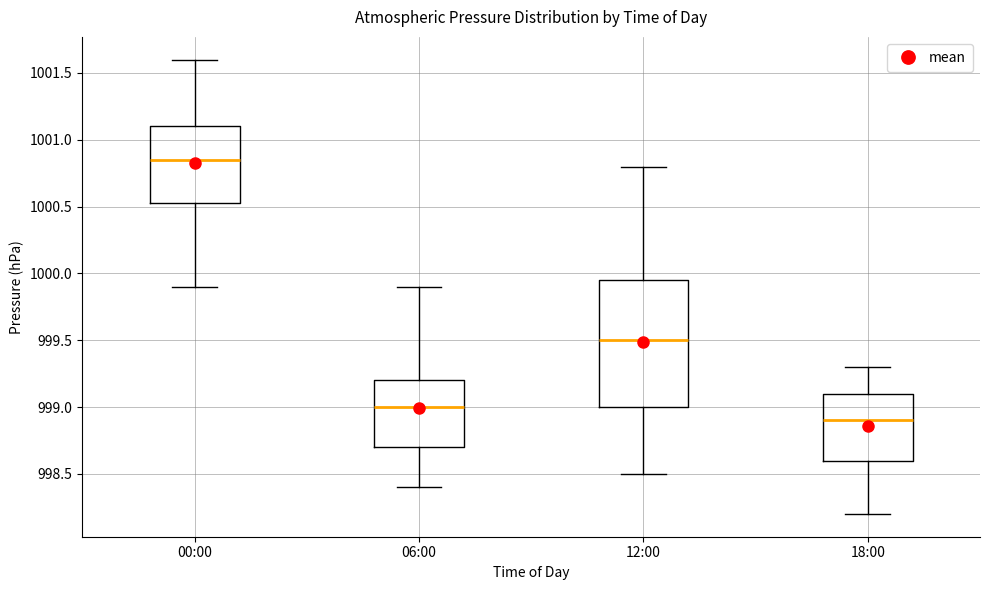

Which box's median line is the highest?

00:00